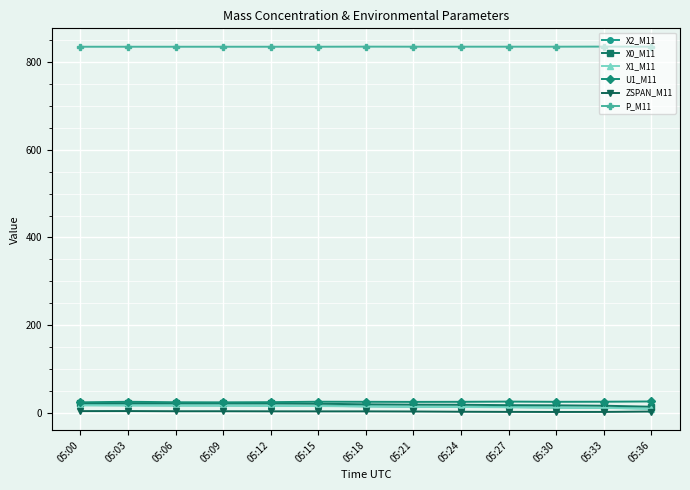

Is it true that P_M11 equals 835.7 at 05:30?

True